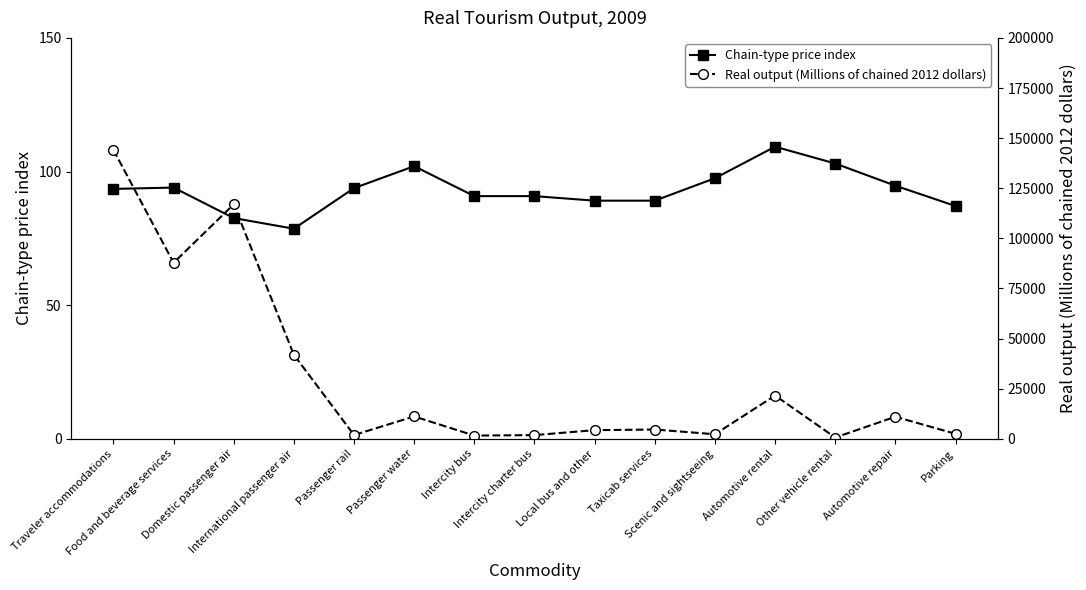

Reading left to right, extract all data points from this chart.

Chain-type price index: Traveler accommodations=93.5	Food and beverage services=94.0	Domestic passenger air=82.6	International passenger air=78.6	Passenger rail=93.8	Passenger water=102.0	Intercity bus=90.8	Intercity charter bus=90.8	Local bus and other=89.1	Taxicab services=89.1	Scenic and sightseeing=97.5	Automotive rental=109.3	Other vehicle rental=103.0	Automotive repair=94.7	Parking=87.1
Real output (Millions of chained 2012 dollars): Traveler accommodations=144155.0	Food and beverage services=87824.0	Domestic passenger air=116963.0	International passenger air=41923.0	Passenger rail=1901.0	Passenger water=11164.0	Intercity bus=1608.0	Intercity charter bus=1856.0	Local bus and other=4322.0	Taxicab services=4643.0	Scenic and sightseeing=2284.0	Automotive rental=21598.0	Other vehicle rental=650.0	Automotive repair=11021.0	Parking=2489.0